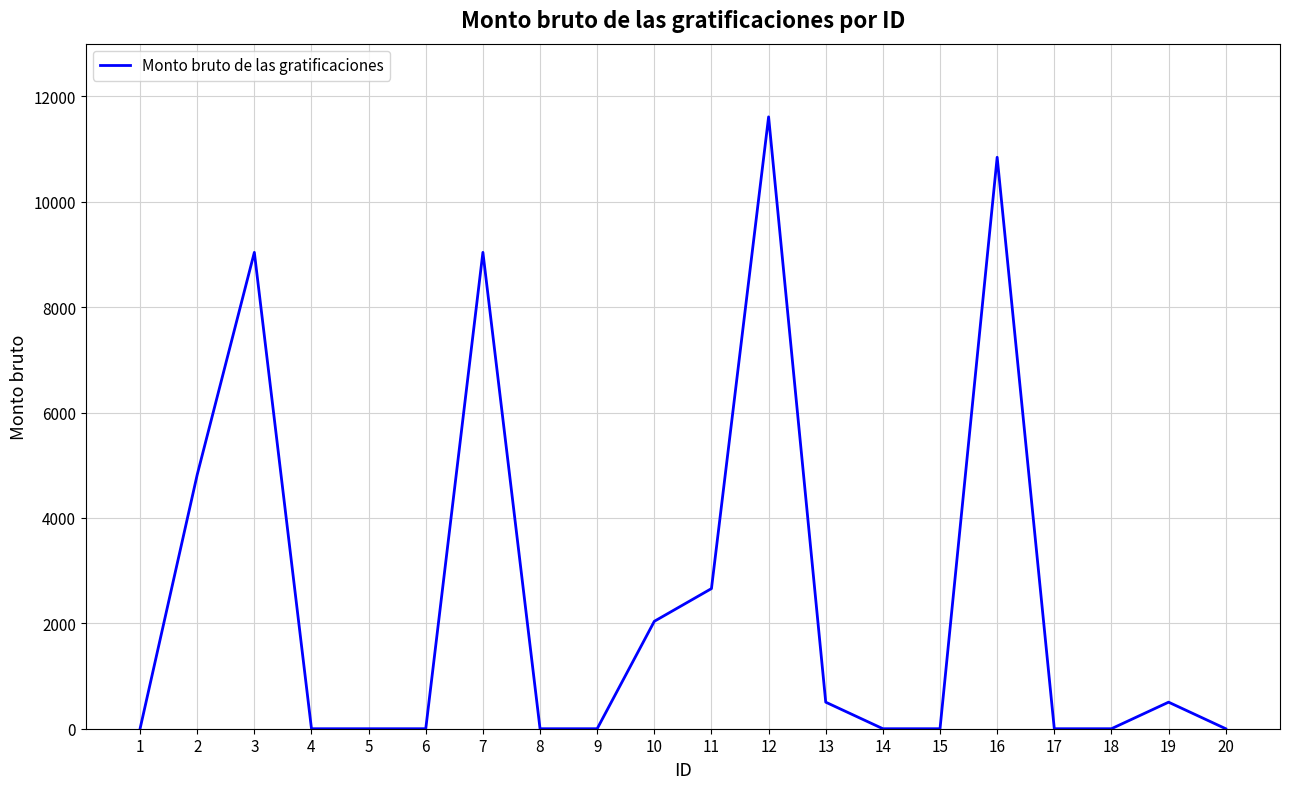

What is the average value?

2553.0